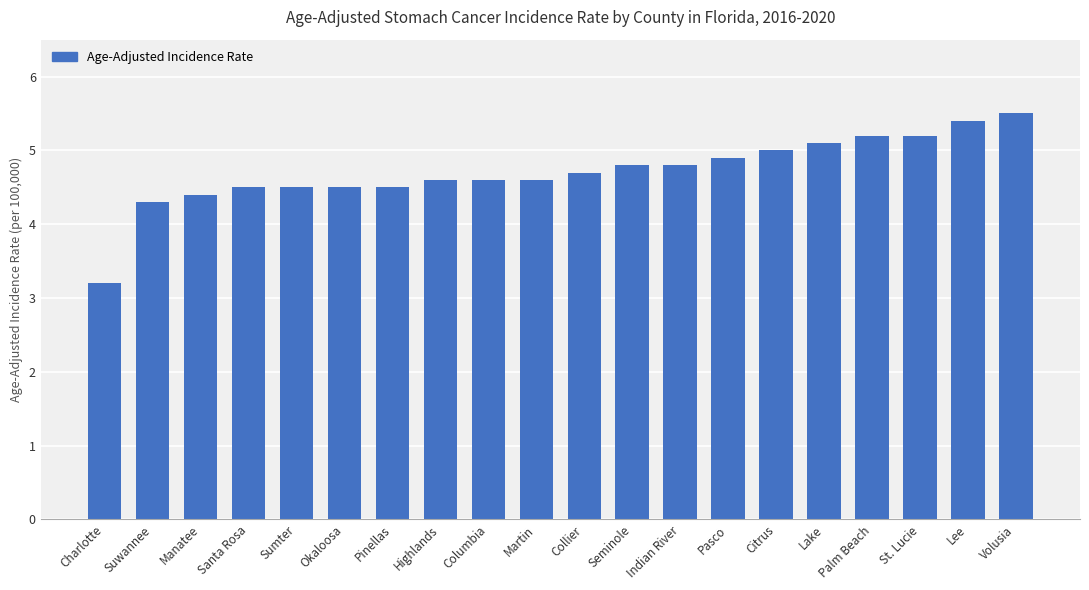

Is it true that the value at Highlands is 4.6?

True